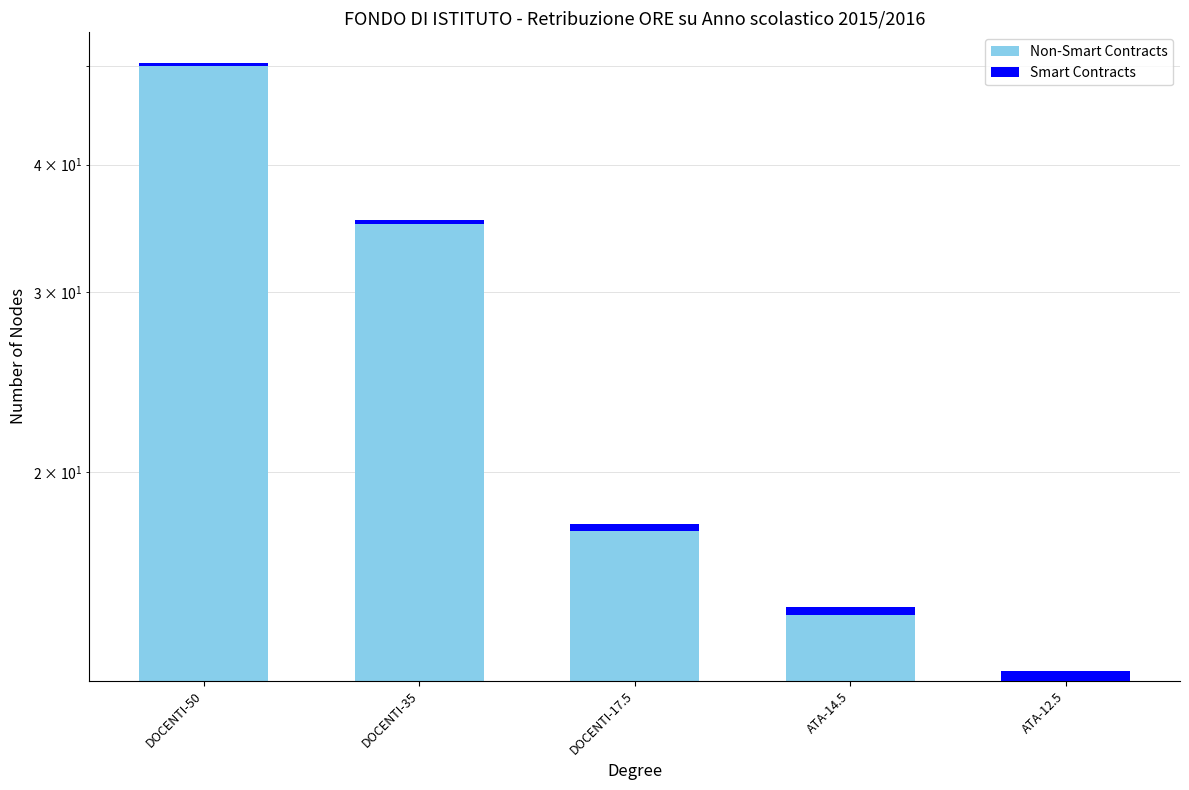

What position from the left is DOCENTI-35?

2